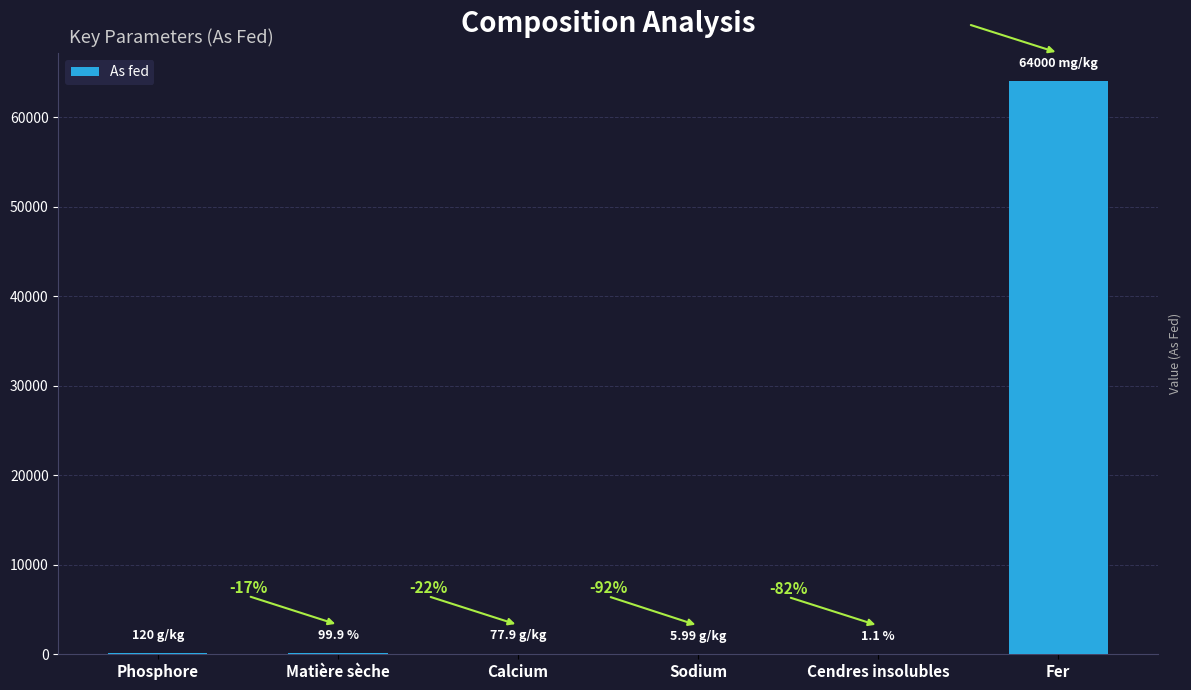

Reading left to right, what are all the values shown in this chart?

120.0	99.9	77.9	6.0	1.1	64000.0